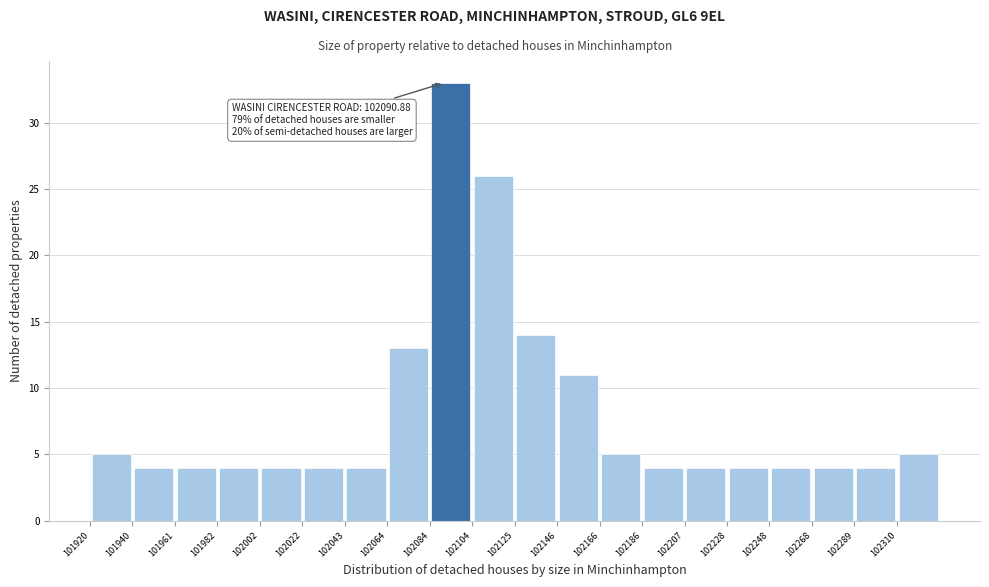

Over which range of the x-axis is the bar tallest?

102084.0 to 102104.5